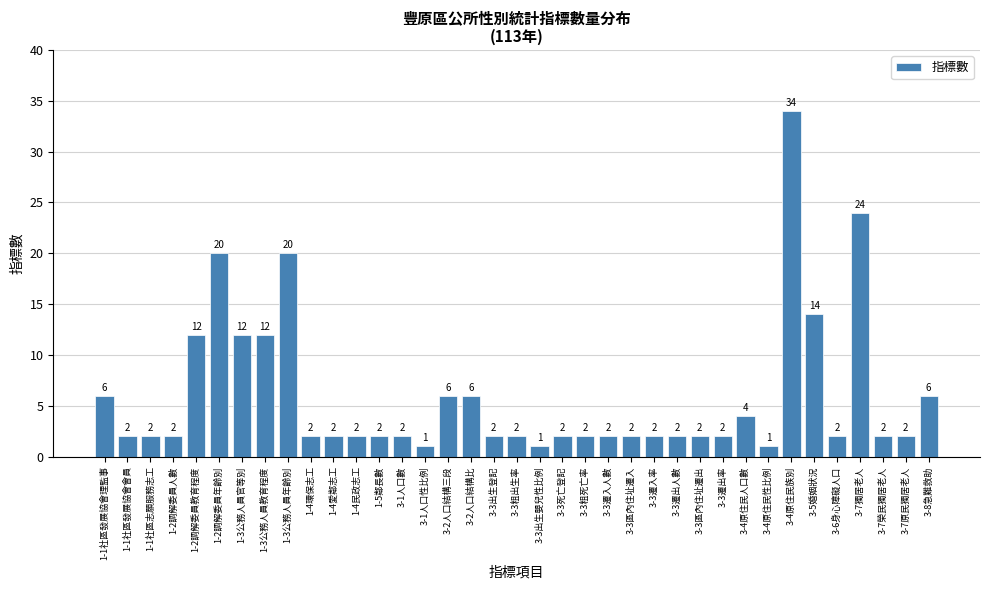

Reading left to right, list all the values displayed in this chart.

6	2	2	2	12	20	12	12	20	2	2	2	2	2	1	6	6	2	2	1	2	2	2	2	2	2	2	2	4	1	34	14	2	24	2	2	6